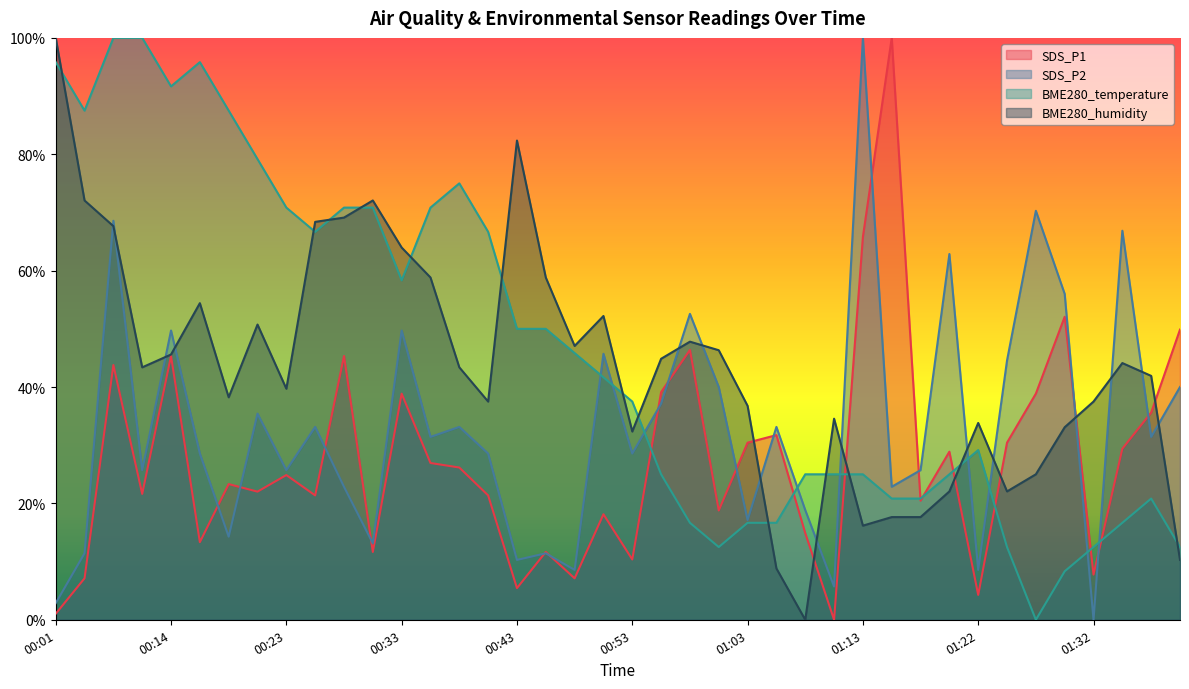

Reading right to left, list all the values displayed in this chart.

SDS_P1: 0.5	0.4	0.3	0.1	0.5	0.4	0.3	0.0	0.3	0.2	1.0	0.7	0.0	0.1	0.3	0.3	0.2	0.5	0.4	0.1	0.2	0.1	0.1	0.1	0.2	0.3	0.3	0.4	0.1	0.5	0.2	0.2	0.2	0.2	0.1	0.5	0.2	0.4	0.1	0.0
SDS_P2: 0.4	0.3	0.7	0.0	0.6	0.7	0.4	0.1	0.6	0.3	0.2	1.0	0.1	0.2	0.3	0.2	0.4	0.5	0.4	0.3	0.5	0.1	0.1	0.1	0.3	0.3	0.3	0.5	0.1	0.2	0.3	0.3	0.4	0.1	0.3	0.5	0.3	0.7	0.1	0.0
BME280_temperature: 0.1	0.2	0.2	0.1	0.1	0.0	0.1	0.3	0.2	0.2	0.2	0.2	0.2	0.2	0.2	0.2	0.1	0.2	0.2	0.4	0.4	0.5	0.5	0.5	0.7	0.7	0.7	0.6	0.7	0.7	0.7	0.7	0.8	0.9	1.0	0.9	1.0	1.0	0.9	1.0
BME280_humidity: 0.1	0.4	0.4	0.4	0.3	0.2	0.2	0.3	0.2	0.2	0.2	0.2	0.3	0.0	0.1	0.4	0.5	0.5	0.4	0.3	0.5	0.5	0.6	0.8	0.4	0.4	0.6	0.6	0.7	0.7	0.7	0.4	0.5	0.4	0.5	0.5	0.4	0.7	0.7	1.0